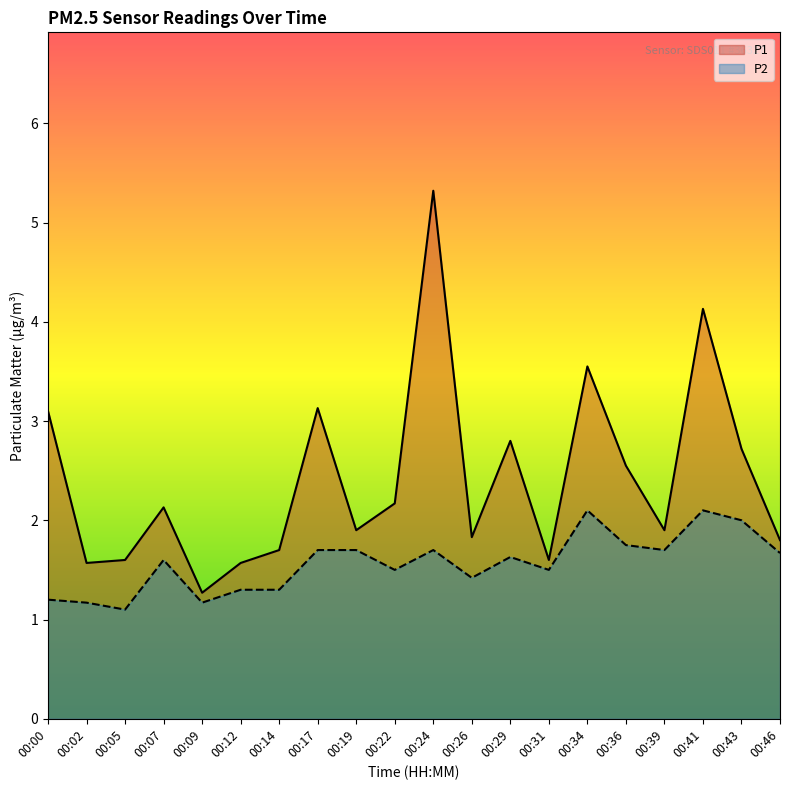

Reading left to right, what are all the values shown in this chart?

P1: 3.1	1.6	1.6	2.1	1.3	1.6	1.7	3.1	1.9	2.2	5.3	1.8	2.8	1.6	3.5	2.5	1.9	4.1	2.7	1.8
P2: 1.2	1.2	1.1	1.6	1.2	1.3	1.3	1.7	1.7	1.5	1.7	1.4	1.6	1.5	2.1	1.8	1.7	2.1	2.0	1.7